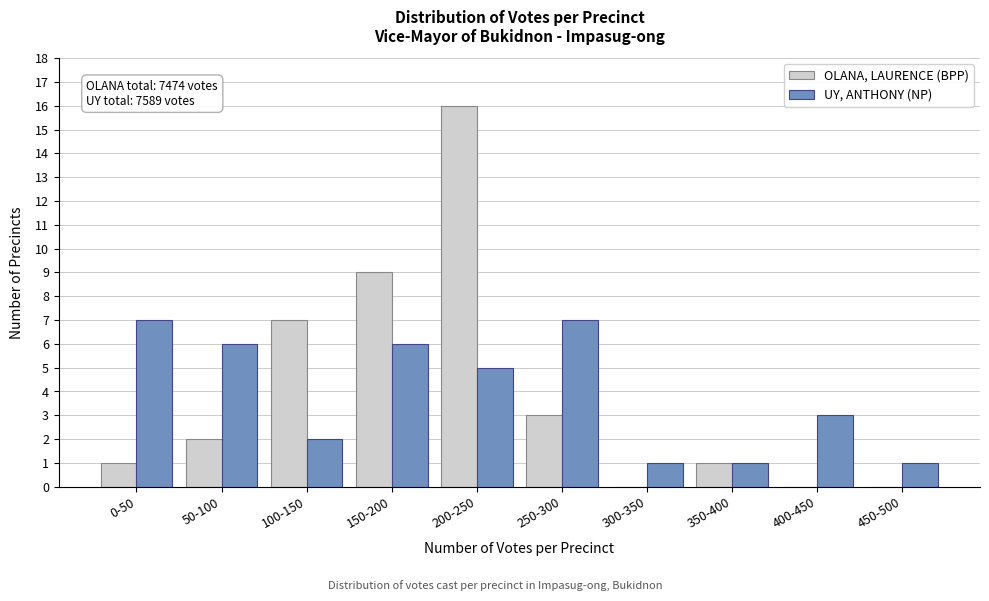

Reading left to right, extract all data points from this chart.

OLANA, LAURENCE (BPP): 0-50=1	50-100=2	100-150=7	150-200=9	200-250=16	250-300=3	300-350=0	350-400=1	400-450=0	450-500=0
UY, ANTHONY (NP): 0-50=7	50-100=6	100-150=2	150-200=6	200-250=5	250-300=7	300-350=1	350-400=1	400-450=3	450-500=1